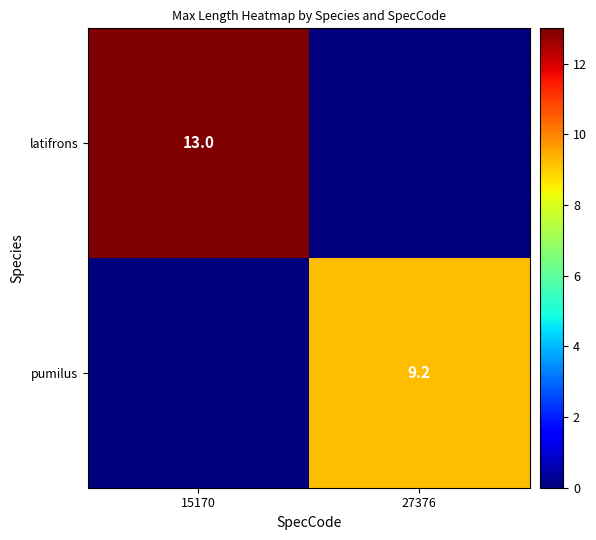

True or false: pumilus has a value of 3.8 at 27376.

False